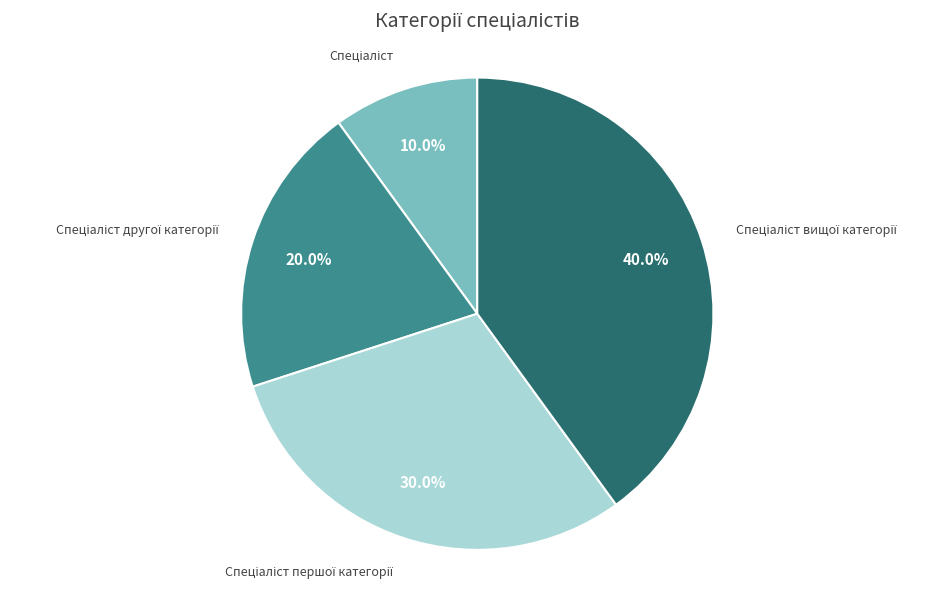

Is there a majority slice in this chart?

No